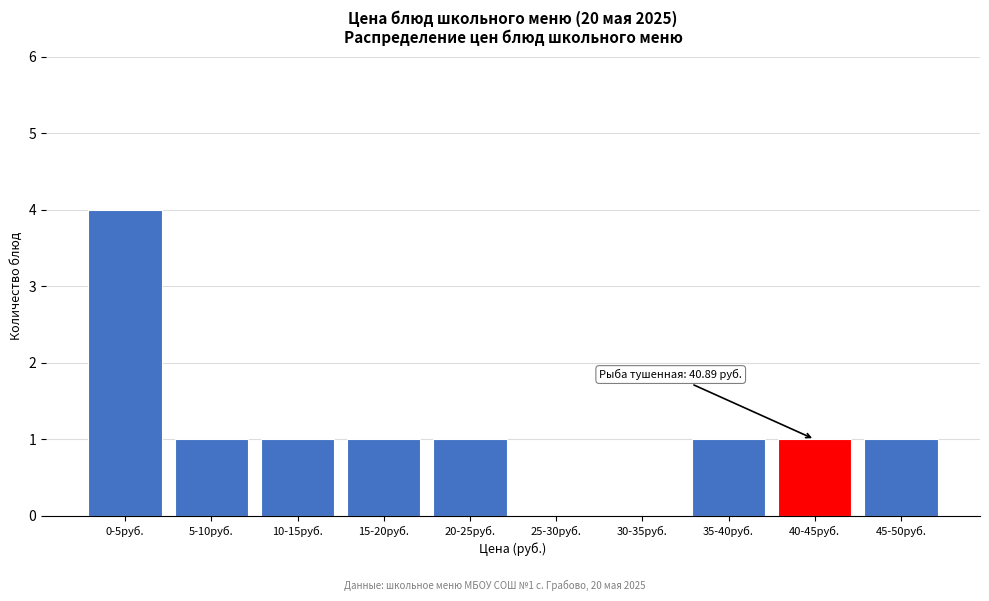

Reading right to left, transcribe all the data shown in this chart.

45-50руб.=1	40-45руб.=1	35-40руб.=1	30-35руб.=0	25-30руб.=0	20-25руб.=1	15-20руб.=1	10-15руб.=1	5-10руб.=1	0-5руб.=4